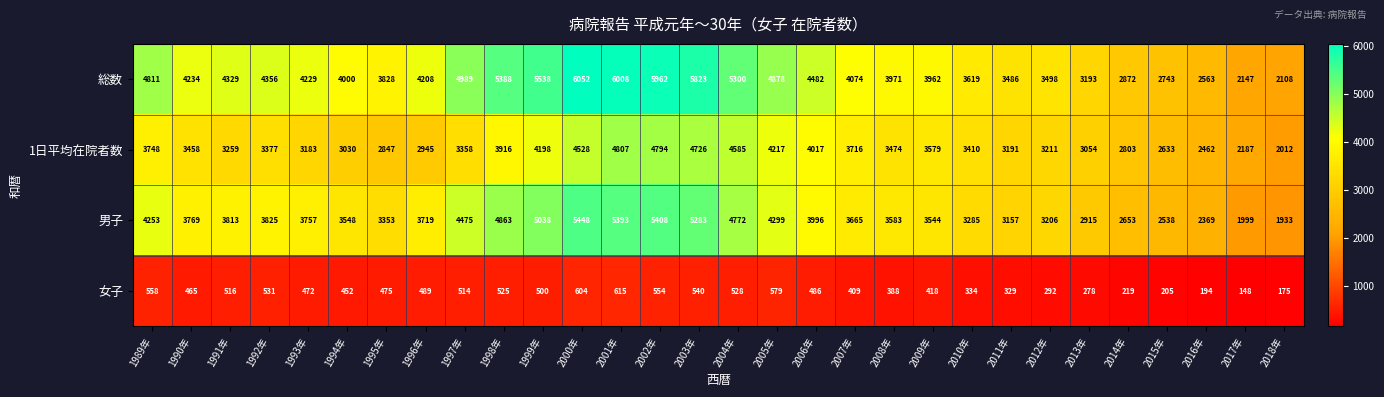

Where does the 男子 series first go above 3757?

1989年